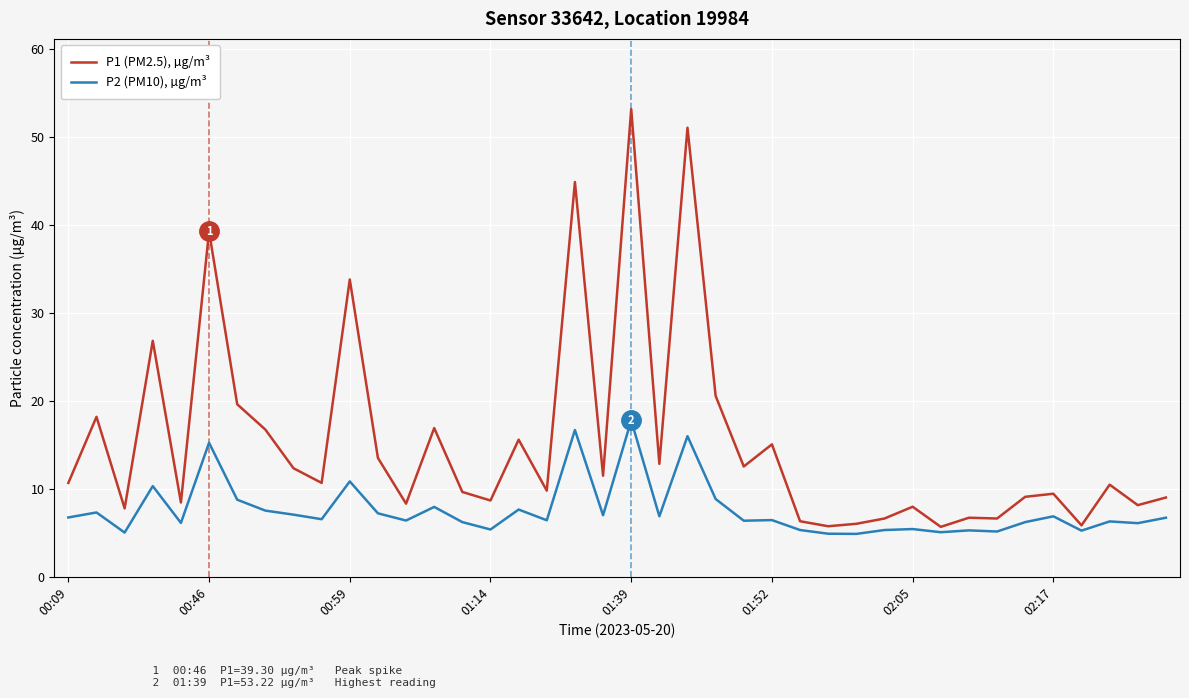

List the series in order of their peak value, highest first.

P1 (PM2.5), µg/m³, P2 (PM10), µg/m³